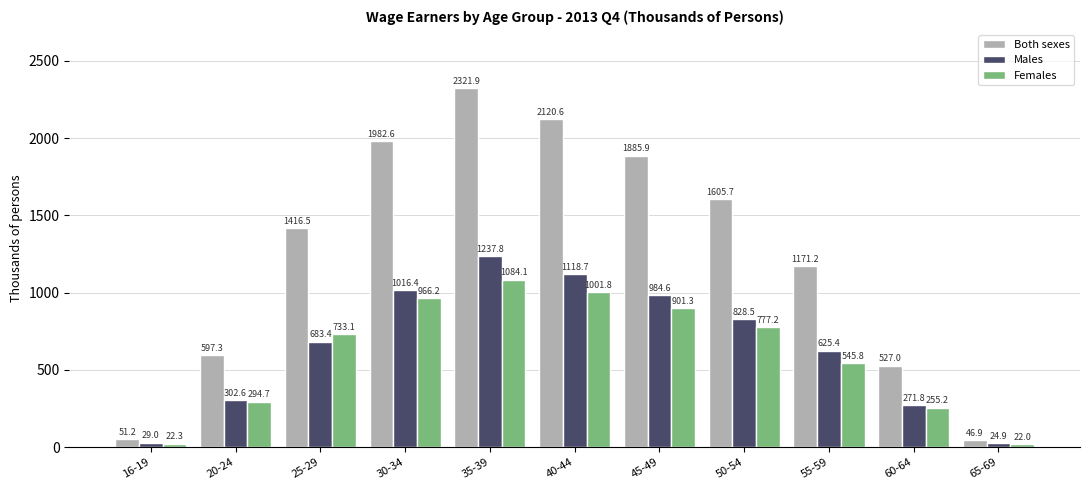

What is the label of the 11th bar from the left?

65-69